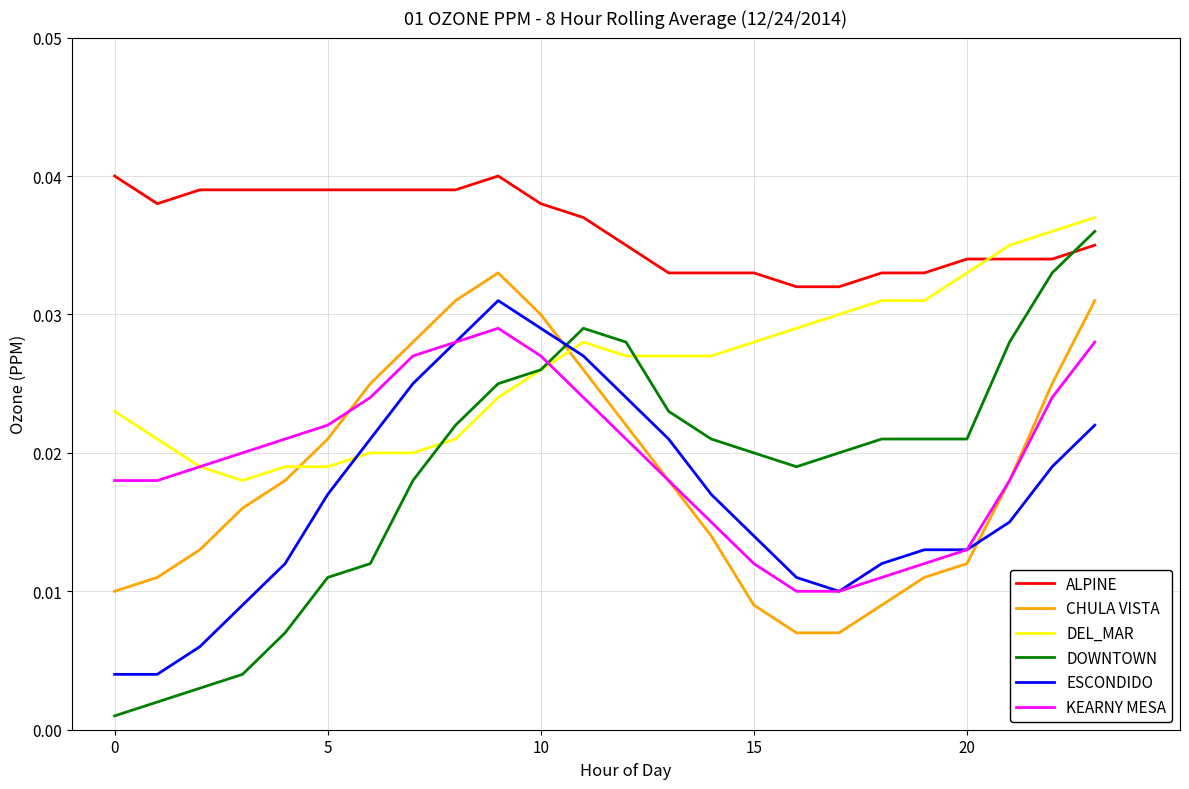

Which series has the largest range (max minus min)?

DOWNTOWN